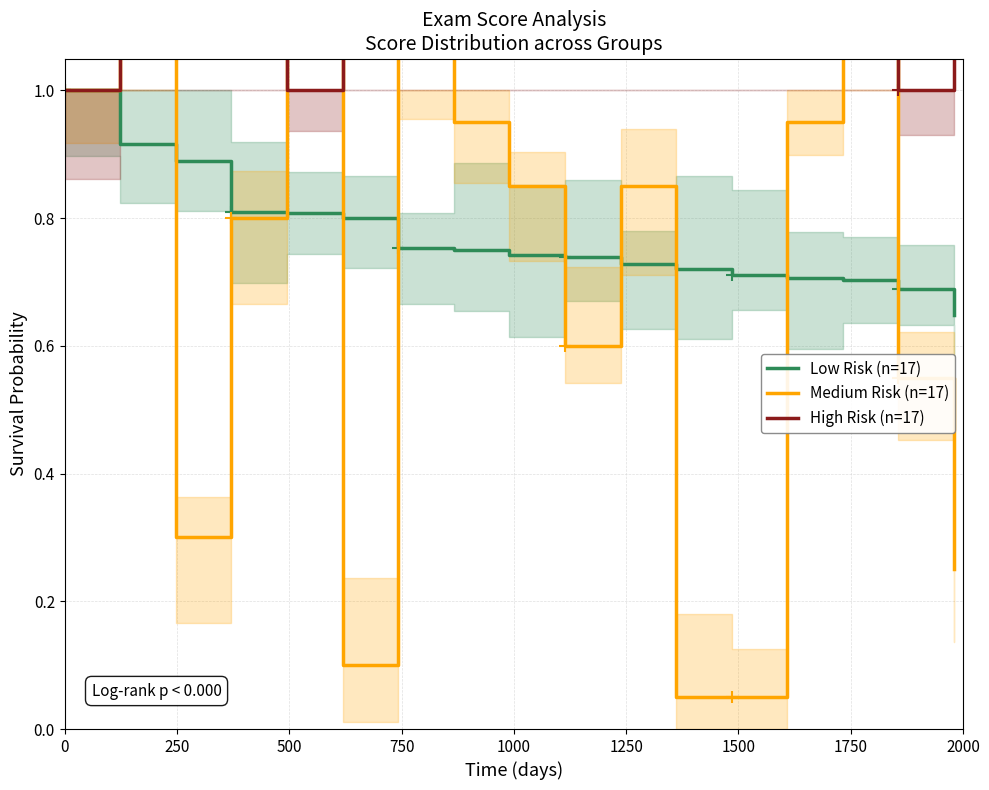

In High Risk (n=17), how many points are higher than both neighbors (excluding endpoints)?

4